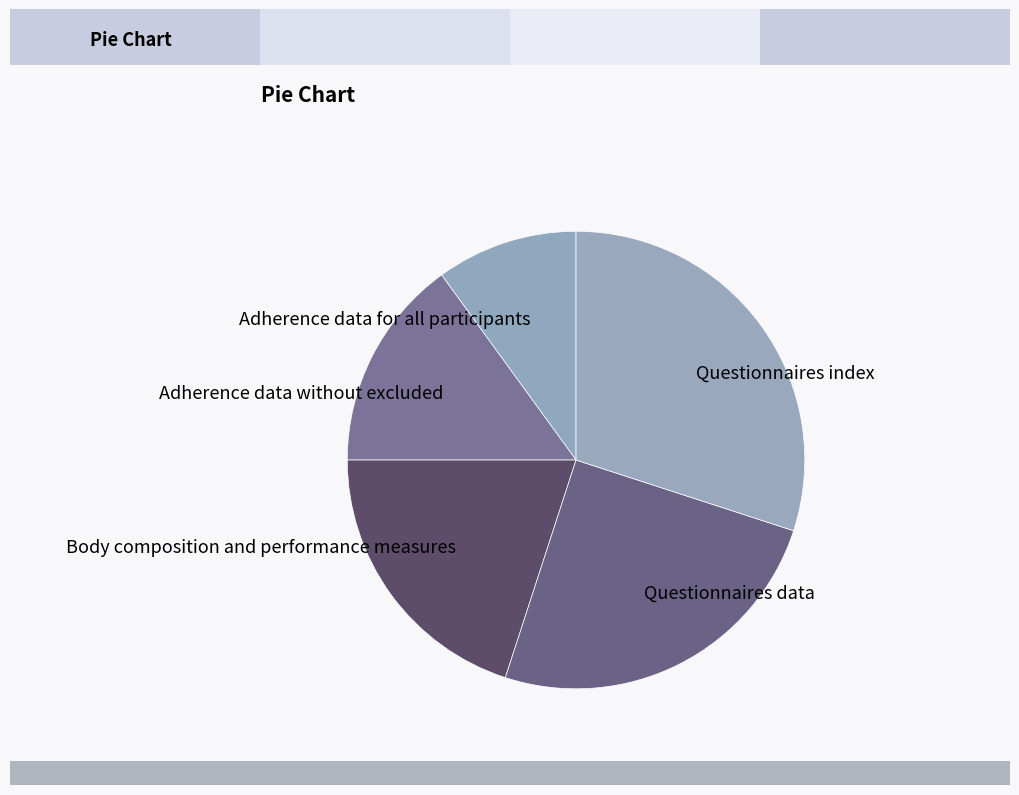

Which category has the smallest portion of the pie?

Adherence data for all participants